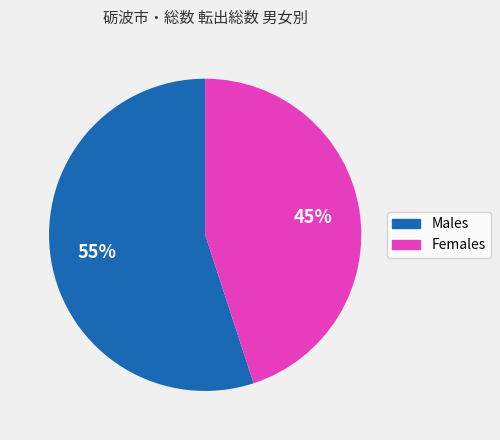

Which slice represents more than half of the pie?

Males